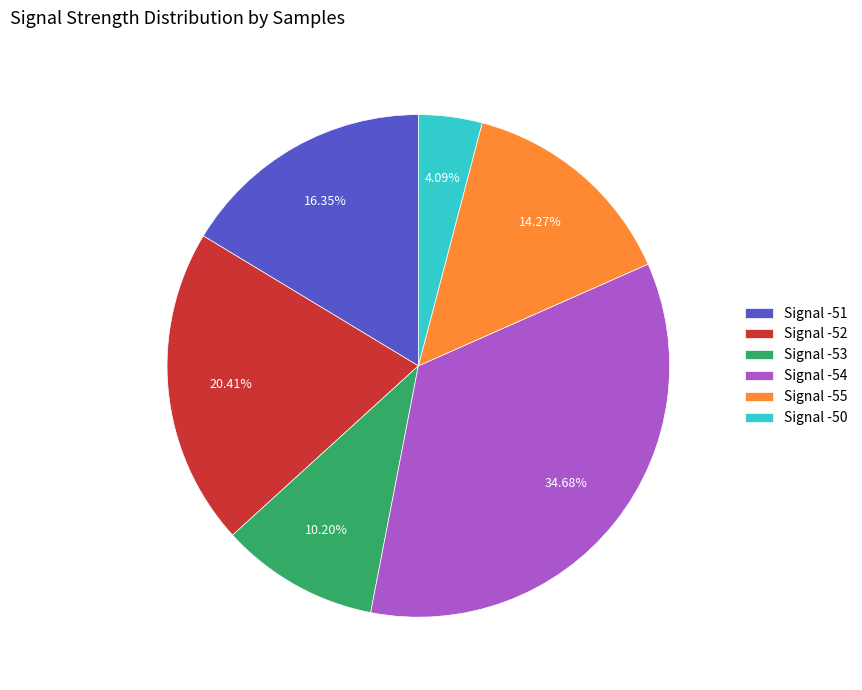

Is there a majority slice in this chart?

No